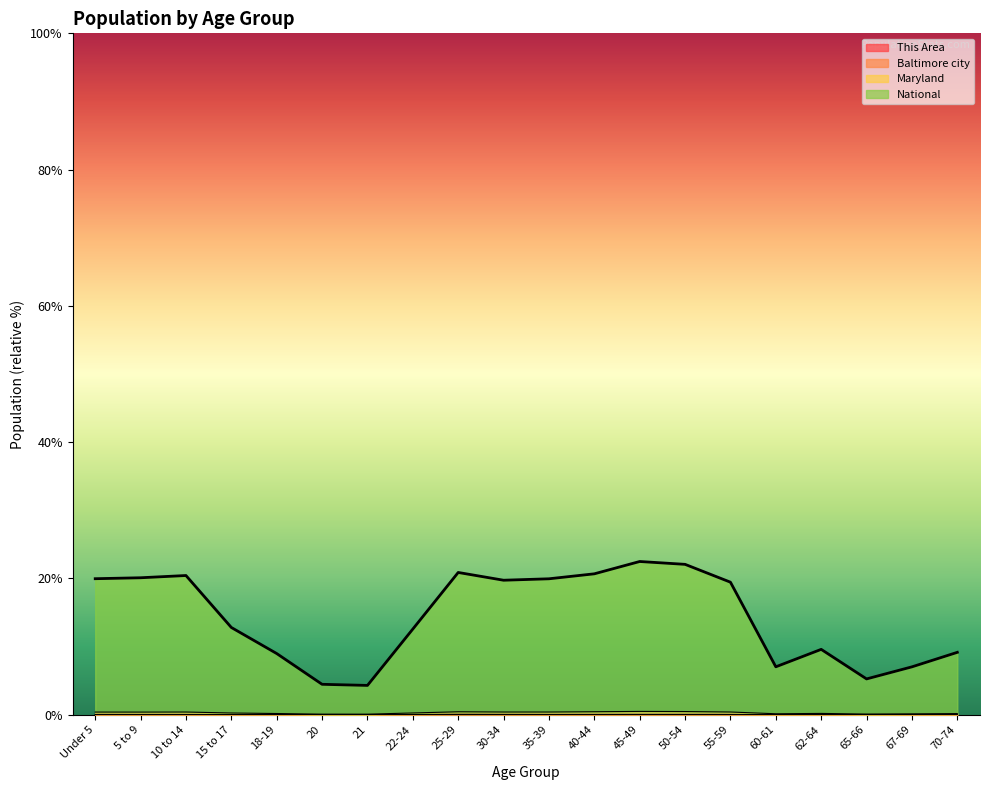

What is the spread (max minus min) of values at 65-66?

5.3